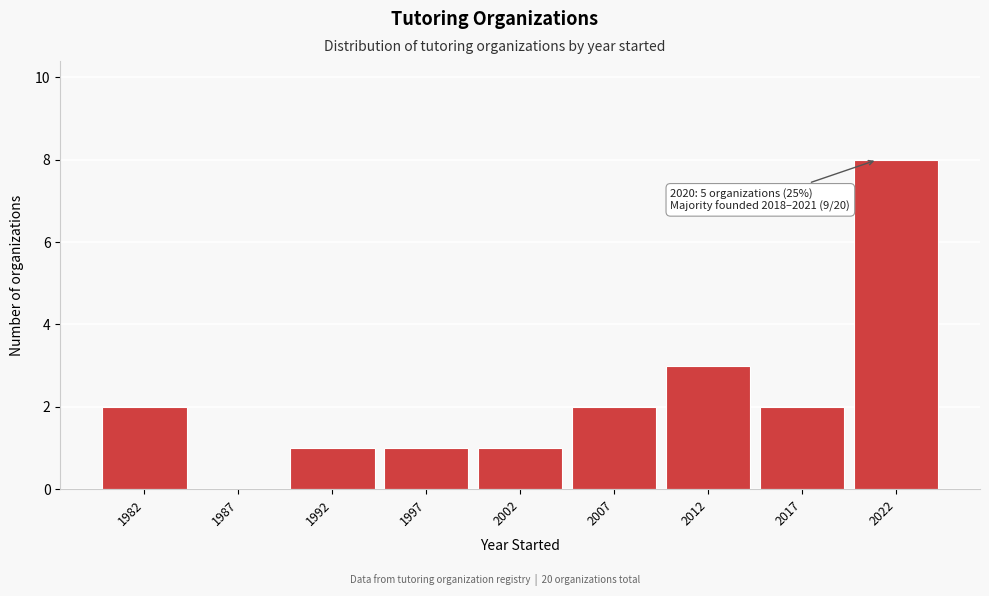

Over which range of the x-axis is the bar tallest?

2019.5 to 2024.5